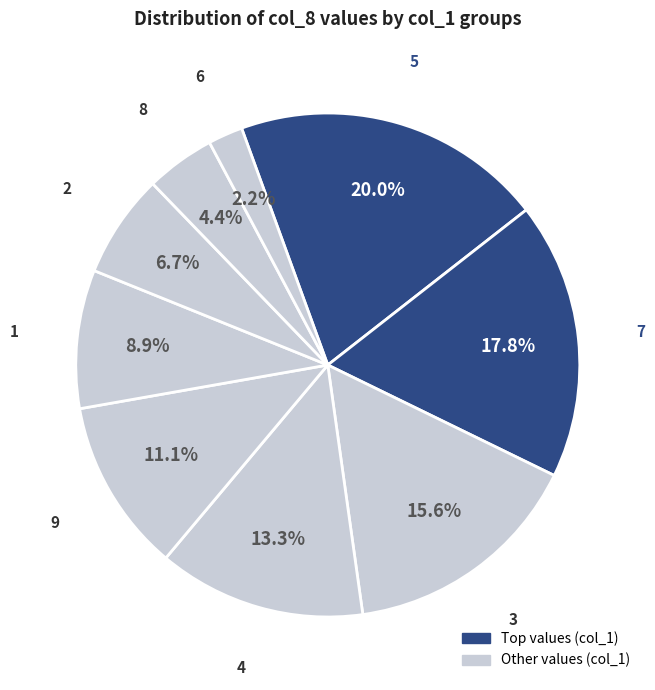

To the nearest percent, what is the difference between the largest and smallest slice percentages?

18%